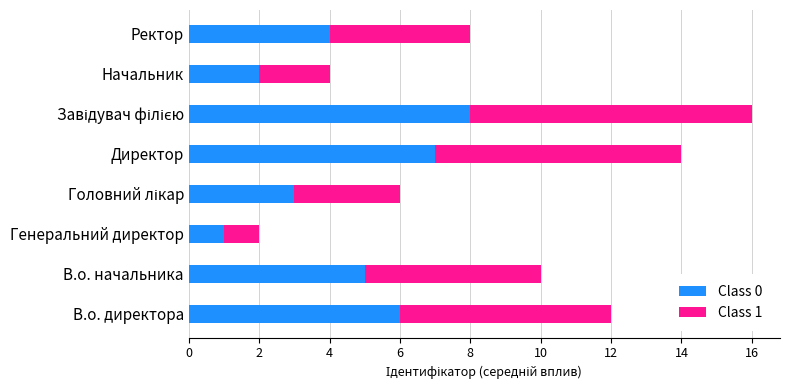

Which category has the lowest value in the Class 0 series?

Генеральний директор